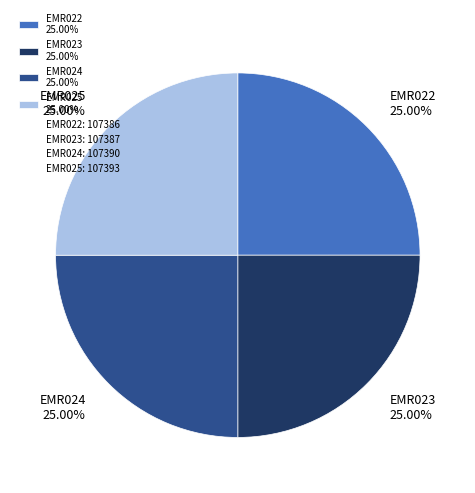

Is there a majority slice in this chart?

No